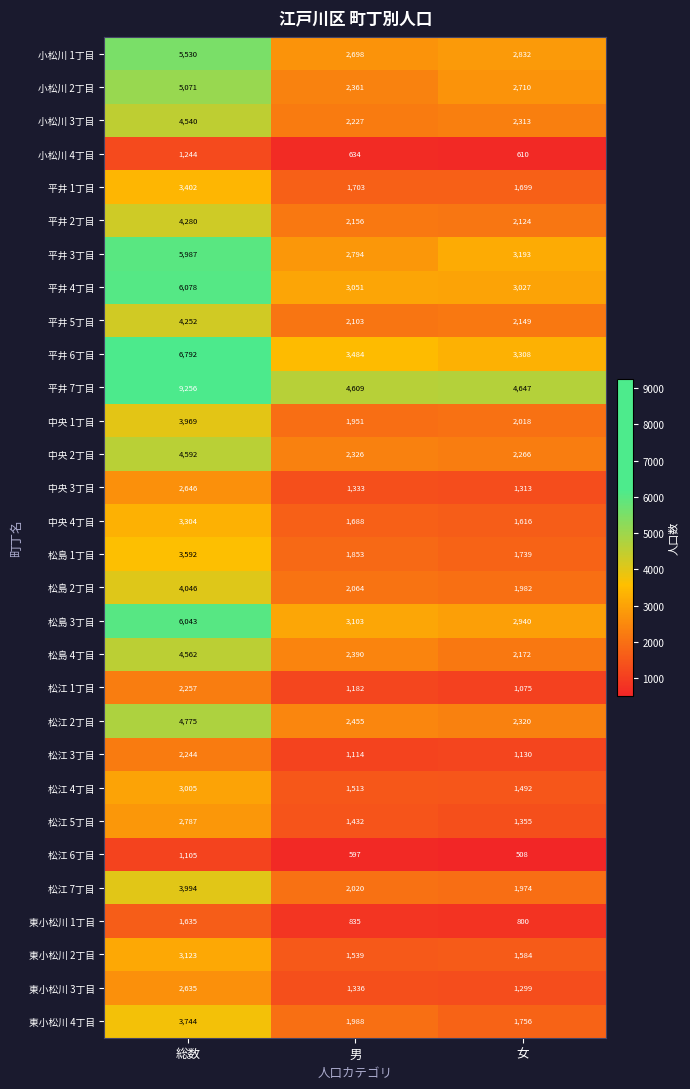

List the series in order of their peak value, lowest first.

松江 6丁目, 小松川 4丁目, 東小松川 1丁目, 松江 3丁目, 松江 1丁目, 東小松川 3丁目, 中央 3丁目, 松江 5丁目, 松江 4丁目, 東小松川 2丁目, 中央 4丁目, 平井 1丁目, 松島 1丁目, 東小松川 4丁目, 中央 1丁目, 松江 7丁目, 松島 2丁目, 平井 5丁目, 平井 2丁目, 小松川 3丁目, 松島 4丁目, 中央 2丁目, 松江 2丁目, 小松川 2丁目, 小松川 1丁目, 平井 3丁目, 松島 3丁目, 平井 4丁目, 平井 6丁目, 平井 7丁目